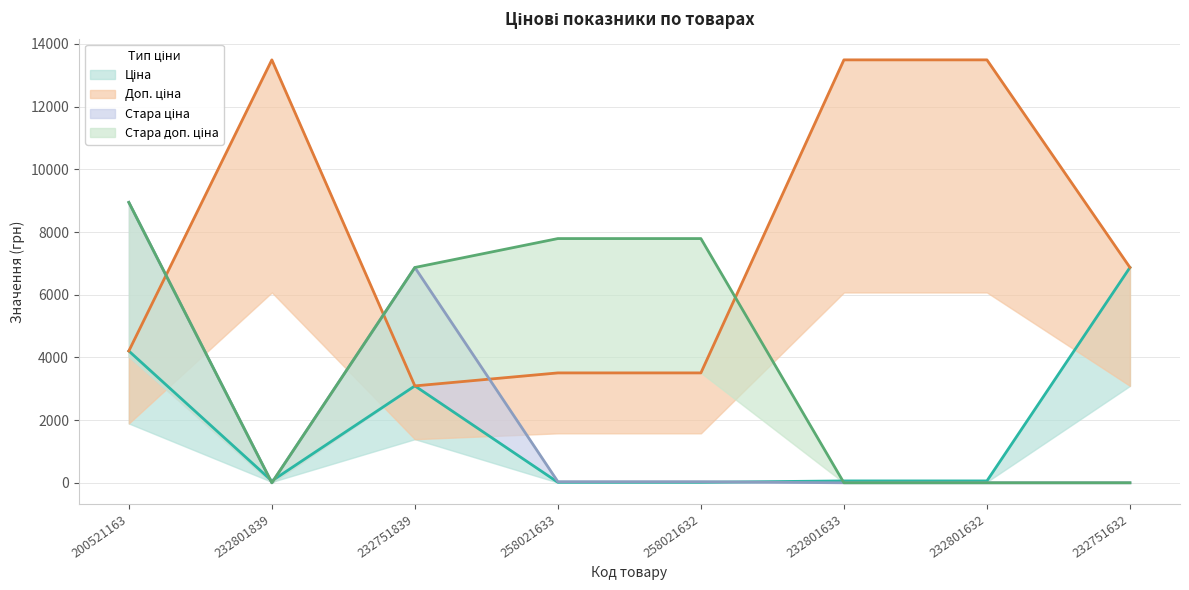

Reading left to right, transcribe all the data shown in this chart.

Ціна: 4204.8	60.0	3091.2	15.6	15.6	60.0	60.0	6869.4
Доп. ціна: 4205.0	13493.2	3091.0	3506.0	3506.0	13493.2	13493.2	6869.4
Стара ціна: 8946.3	0.0	6869.4	34.6	34.6	0.0	0.0	0.0
Стара доп. ціна: 8946.3	0.0	6869.4	7791.8	7791.8	0.0	0.0	0.0